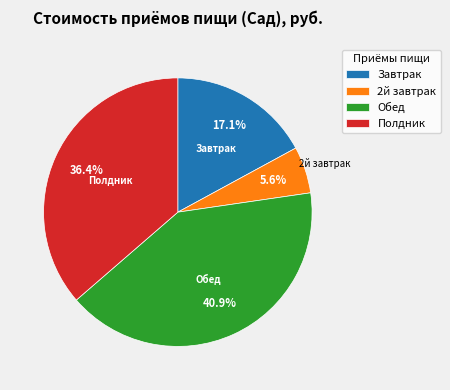

What is the smallest slice in the pie chart?

2й завтрак